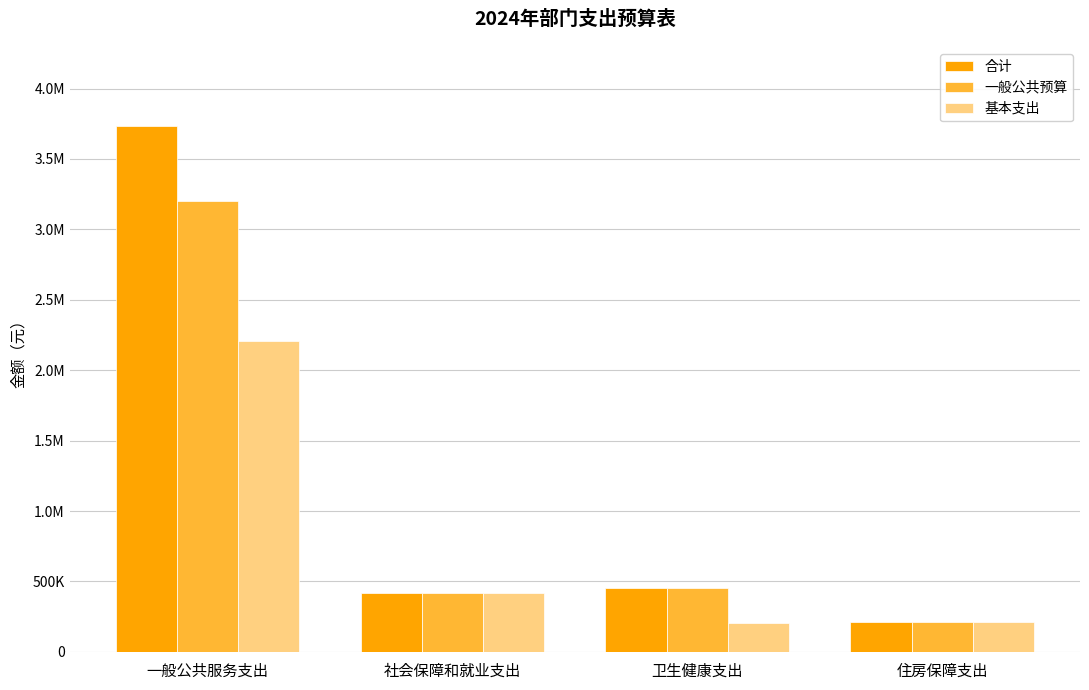

Which series has the largest total across all categories?

合计